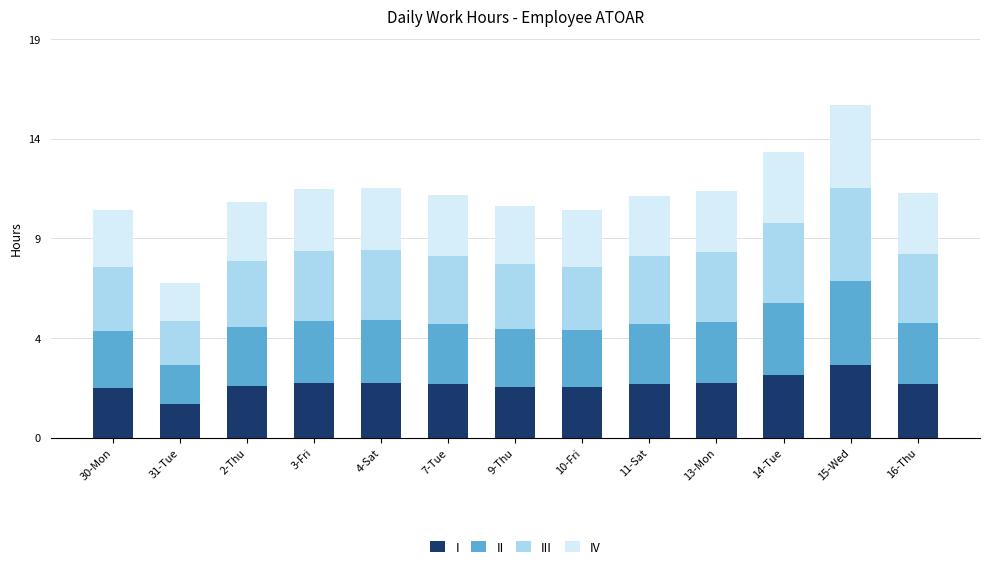

At how many categories does at least one series exceed 4?

1